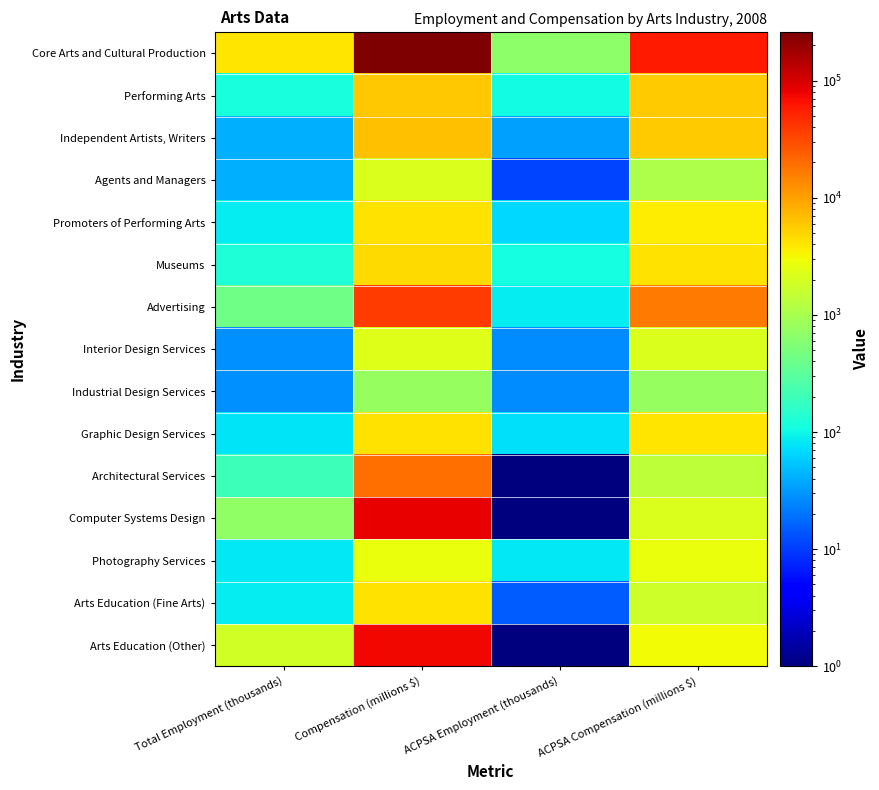

What is the total value across all series at Compensation (millions $)?

512234.0